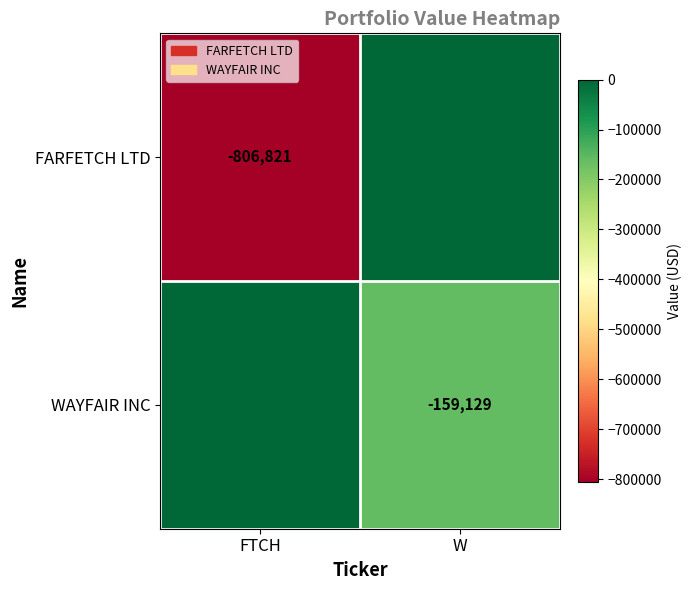

At how many categories does at least one series exceed -266153?

2